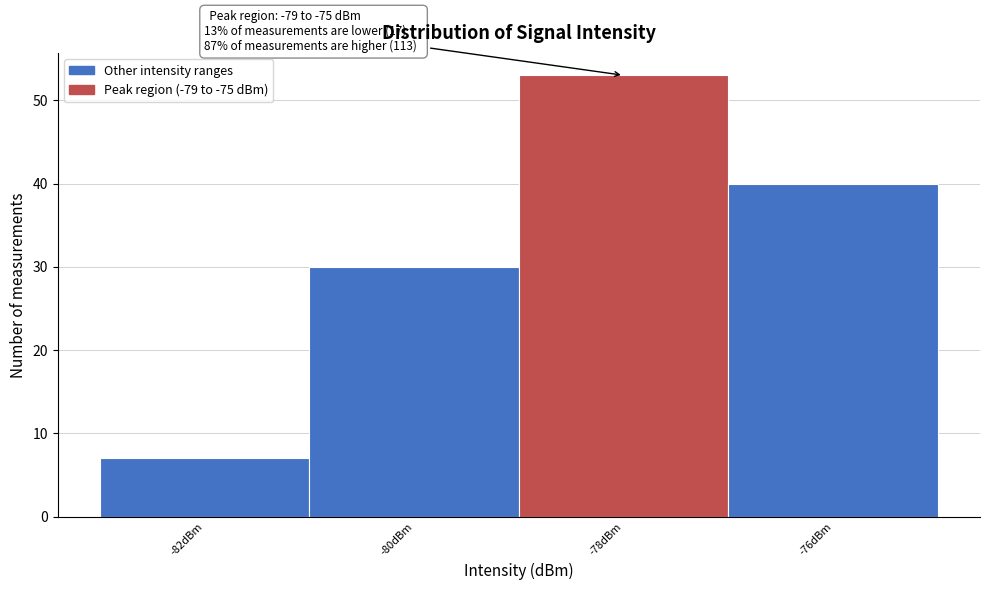

Reading left to right, transcribe all the data shown in this chart.

-82dBm=7	-80dBm=30	-78dBm=53	-76dBm=40